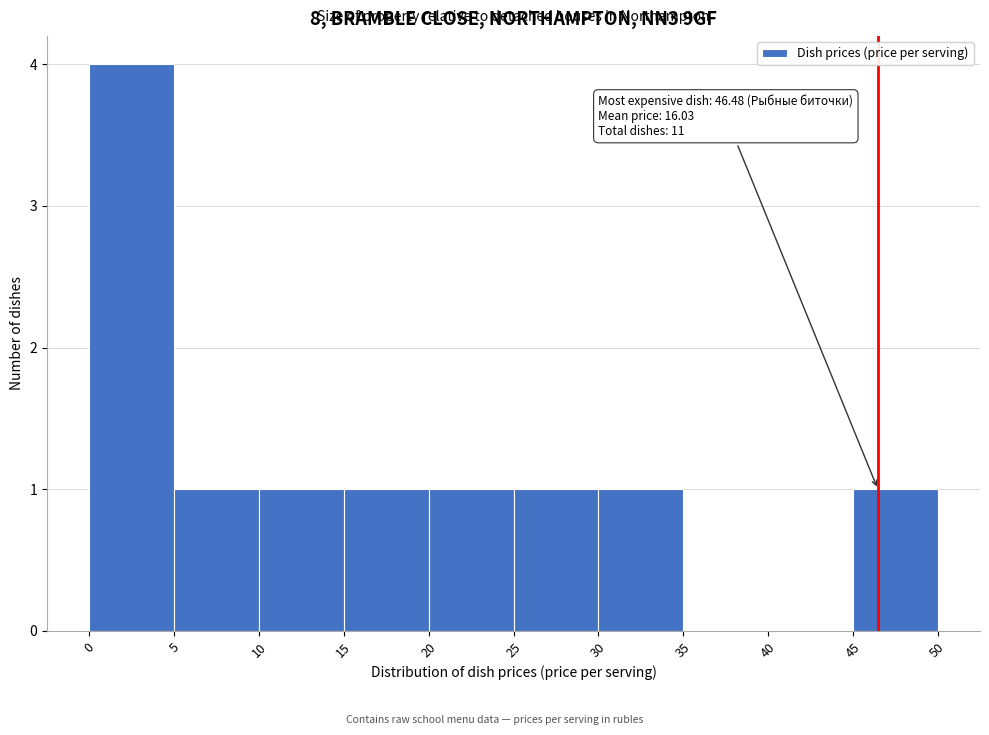

Which range on the x-axis has the tallest bar?

0 to 5